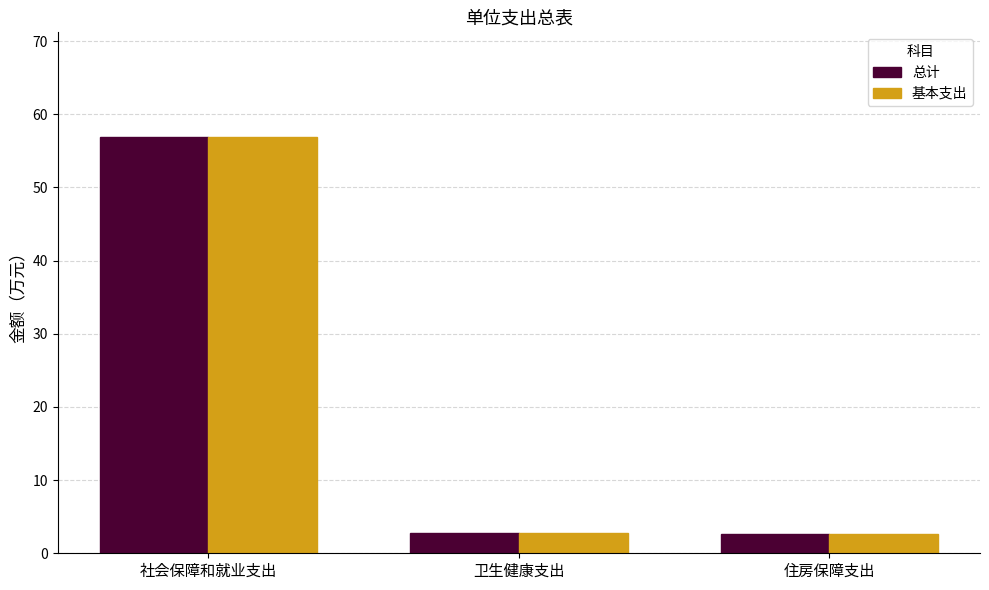

Reading left to right, list all the values displayed in this chart.

总计: 社会保障和就业支出=57.0	卫生健康支出=2.7	住房保障支出=2.7
基本支出: 社会保障和就业支出=57.0	卫生健康支出=2.7	住房保障支出=2.7